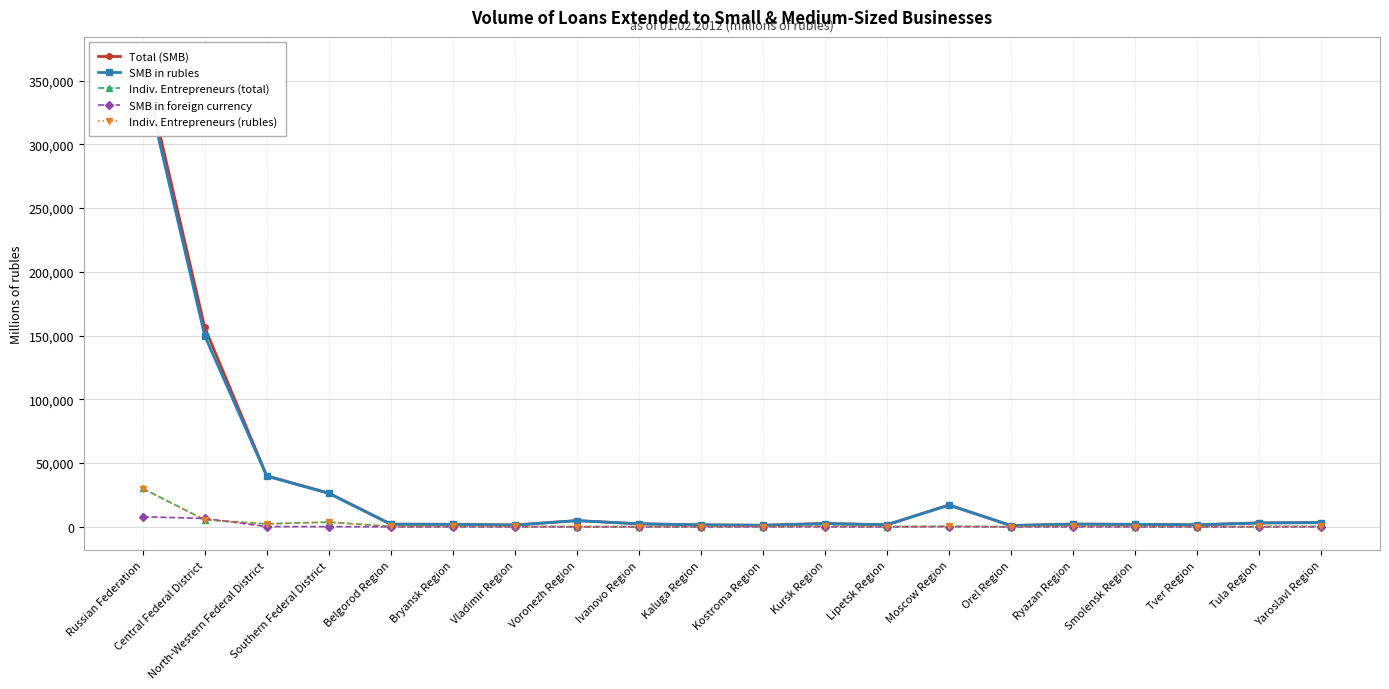

Count the number of data series in this chart.

5